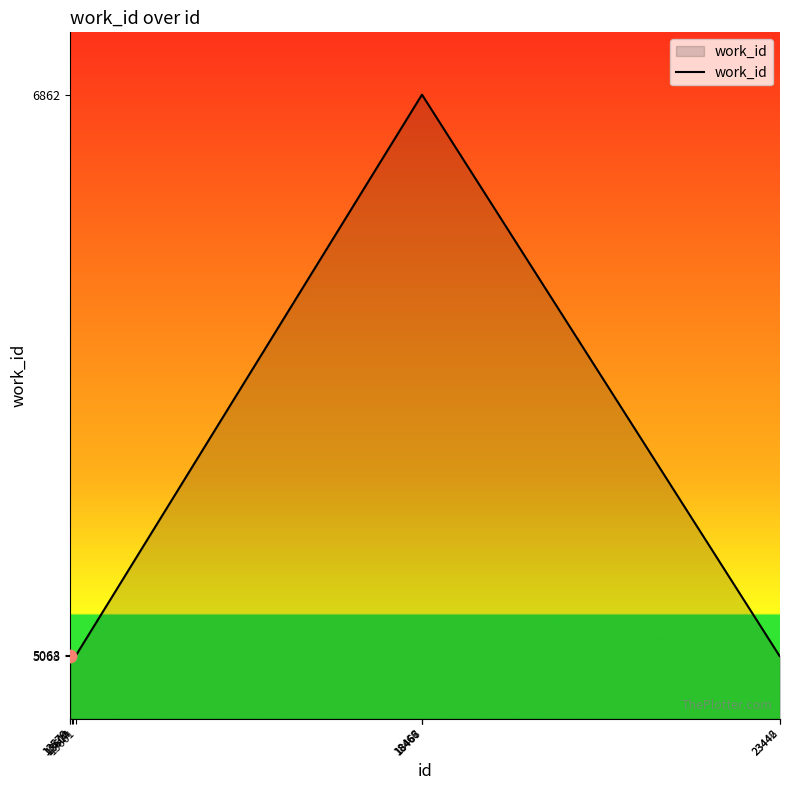

What is the change in value from 13661 to 18466?

+1794